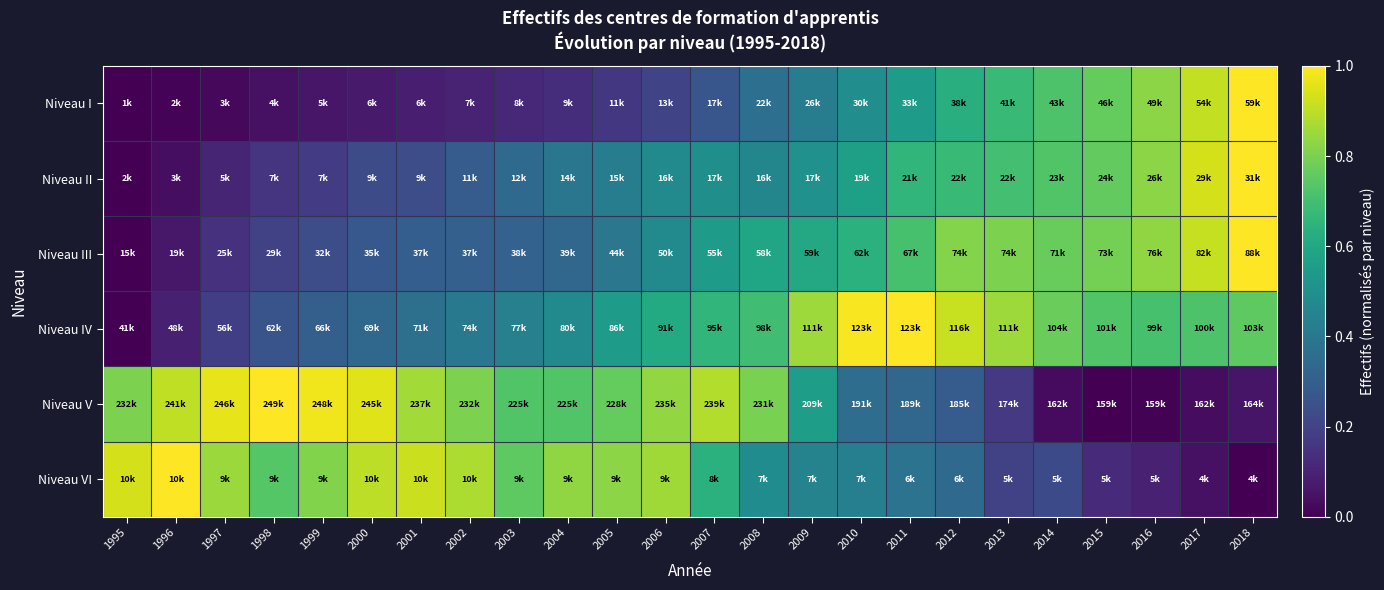

At which category is the sum across all series the highest?

2018